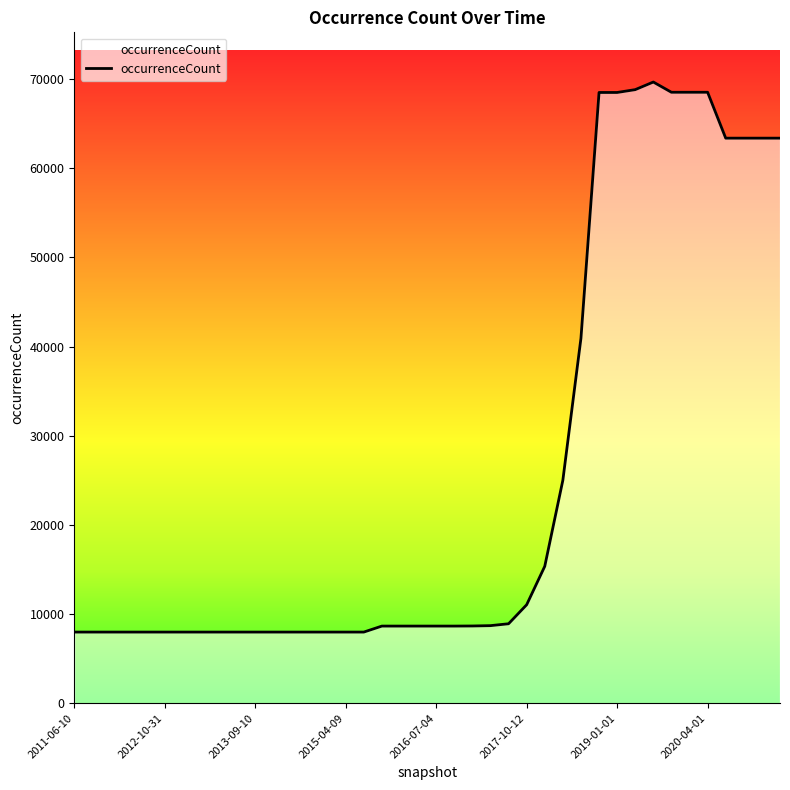

What is the smallest value displayed?

7983